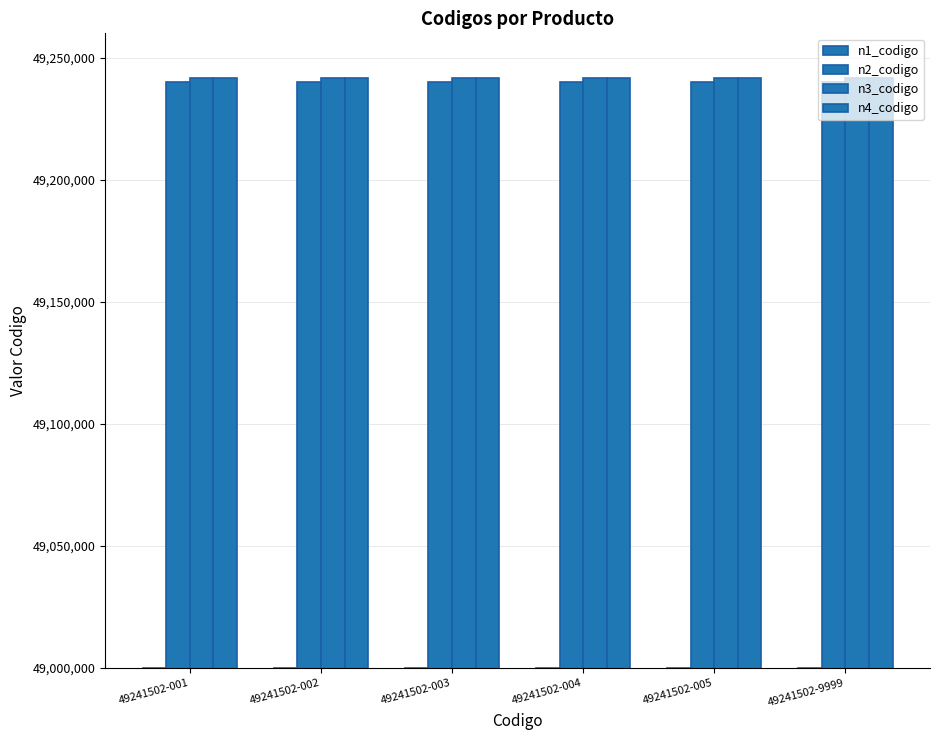

What is the value of the n1_codigo bar at the 2nd from the left?

49000000